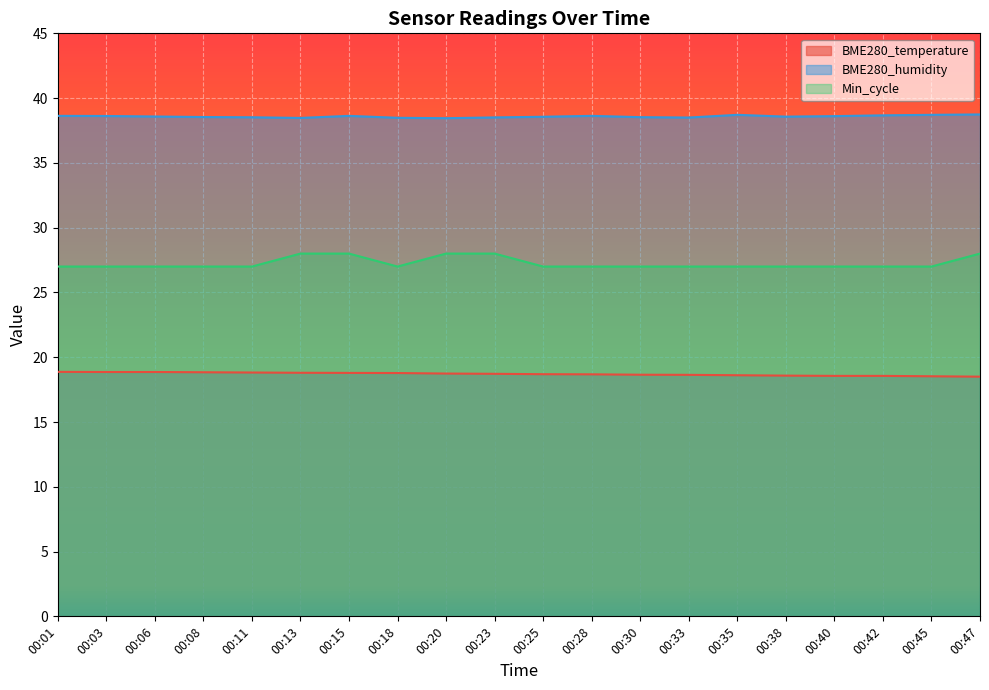

What is the difference between the highest and lowest values at 00:33?

19.9